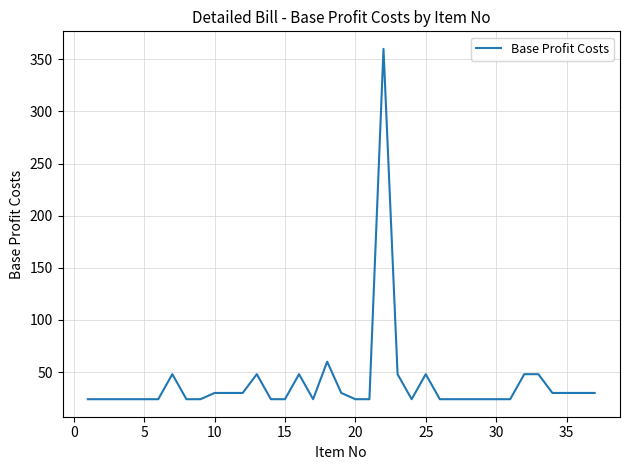

What is the minimum value shown in the chart?

24